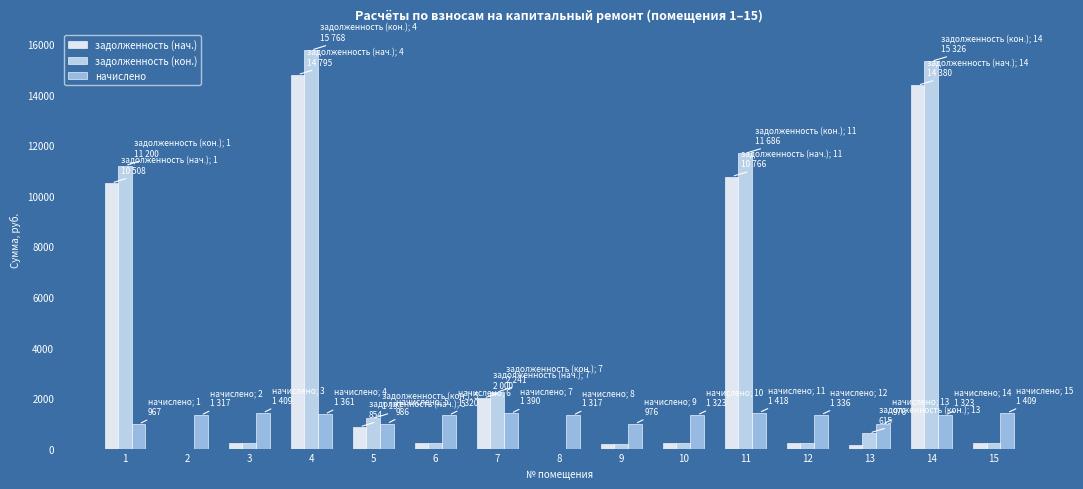

At which label does задолженность (нач.) first exceed 232?

1